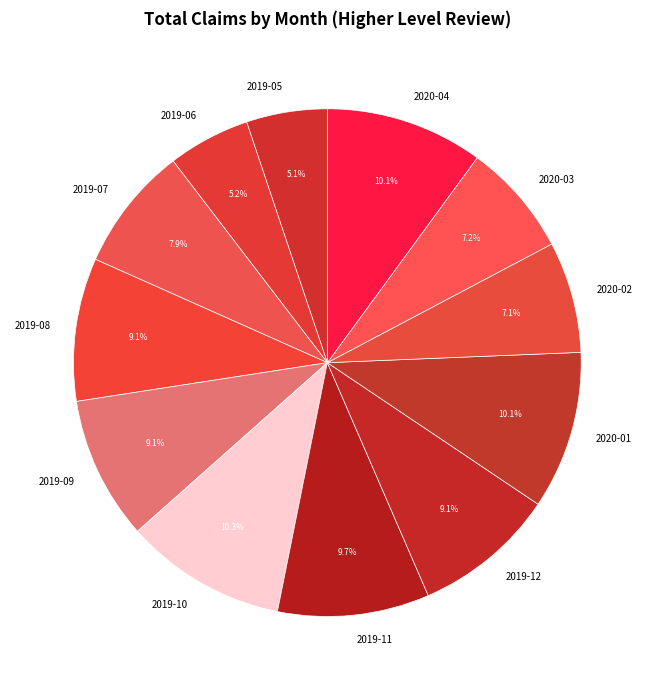

To the nearest percent, what is the combined percentage of 2019-09 and 2020-01?

19%